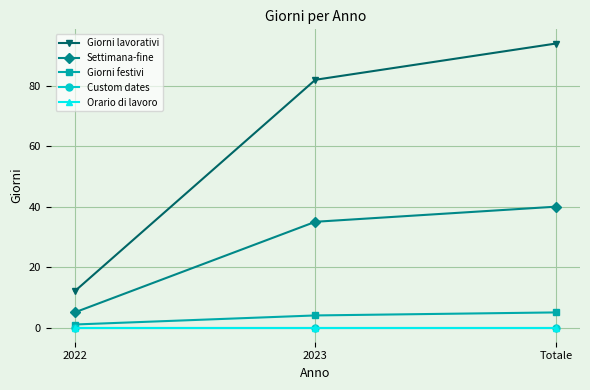

How many lines are shown in the chart?

5